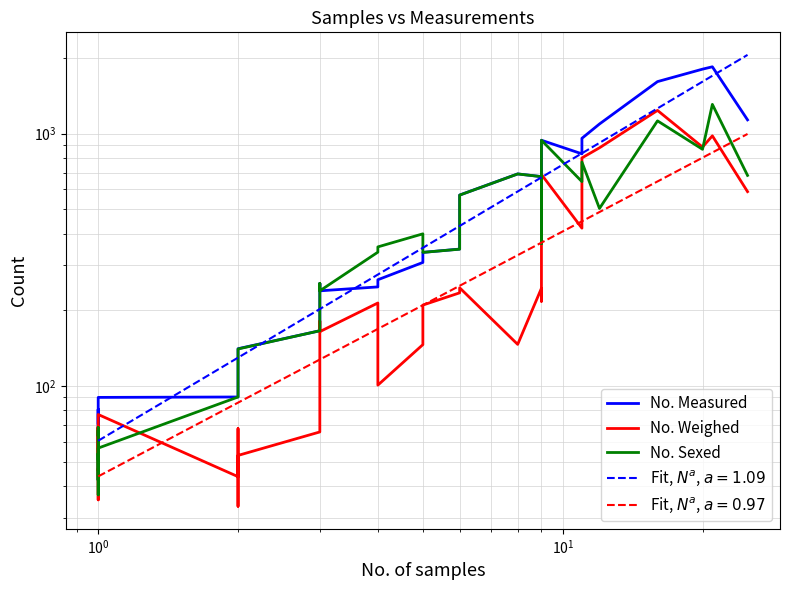

True or false: No. Sexed and No. Weighed intersect in this chart.

True